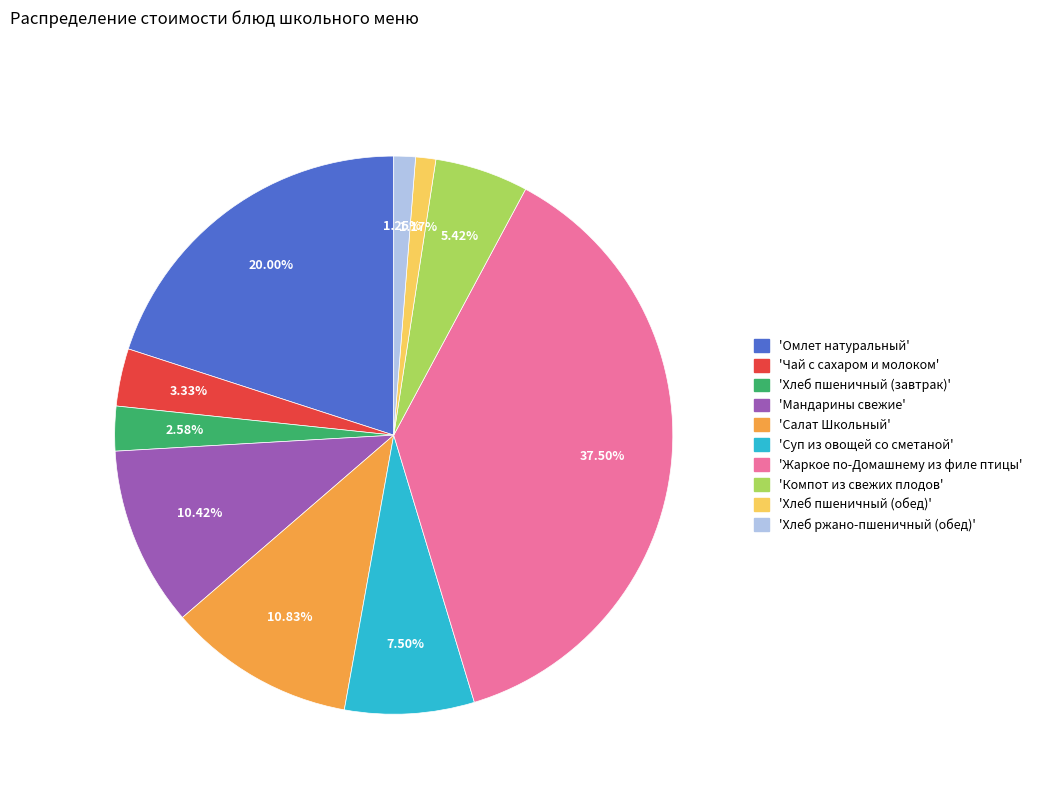

Does any single category account for the majority?

No